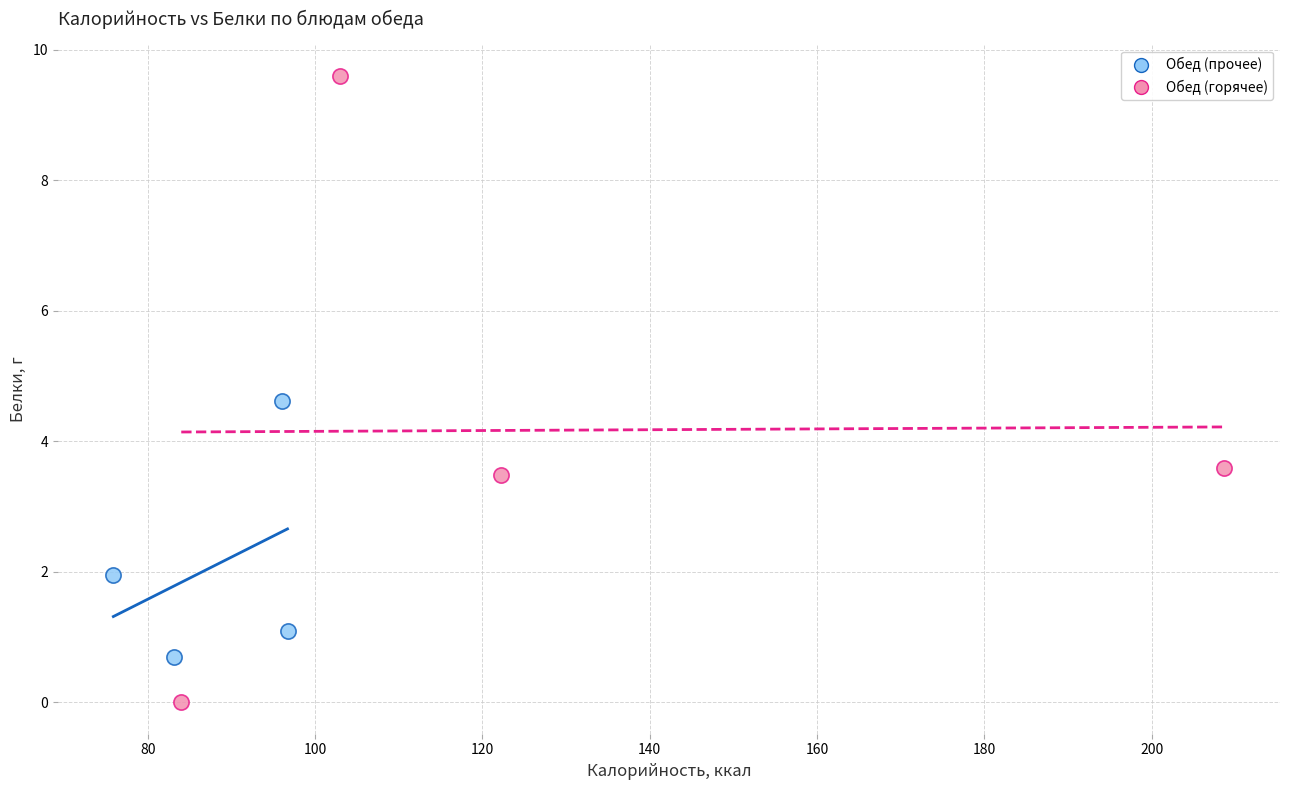

What are all the series names shown in the legend?

Обед (прочее), Обед (горячее)